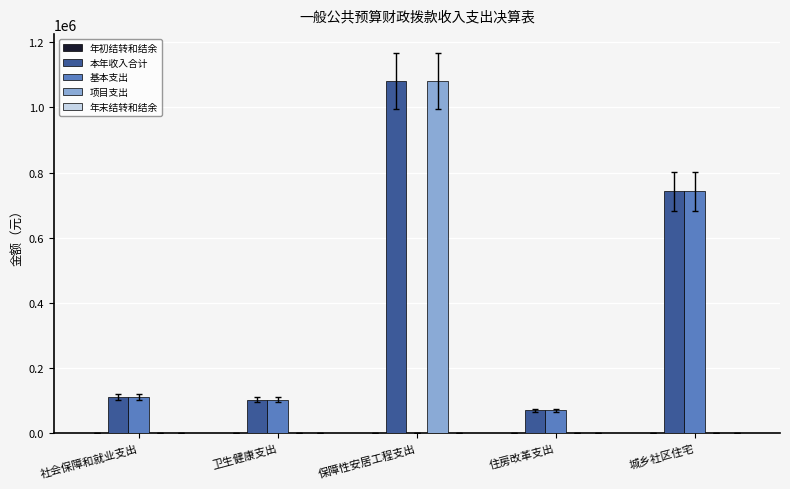

At which label is 本年收入合计 closest to 575374?

城乡社区住宅